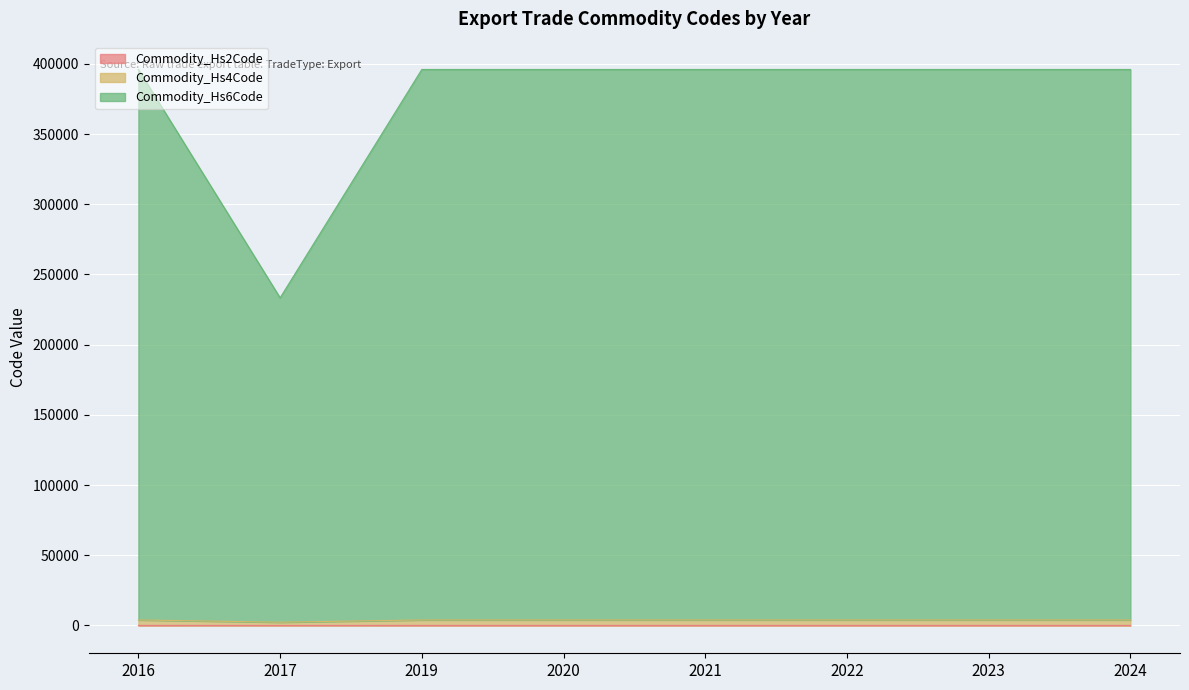

Between 2019 and 2024, which is larger?

2019